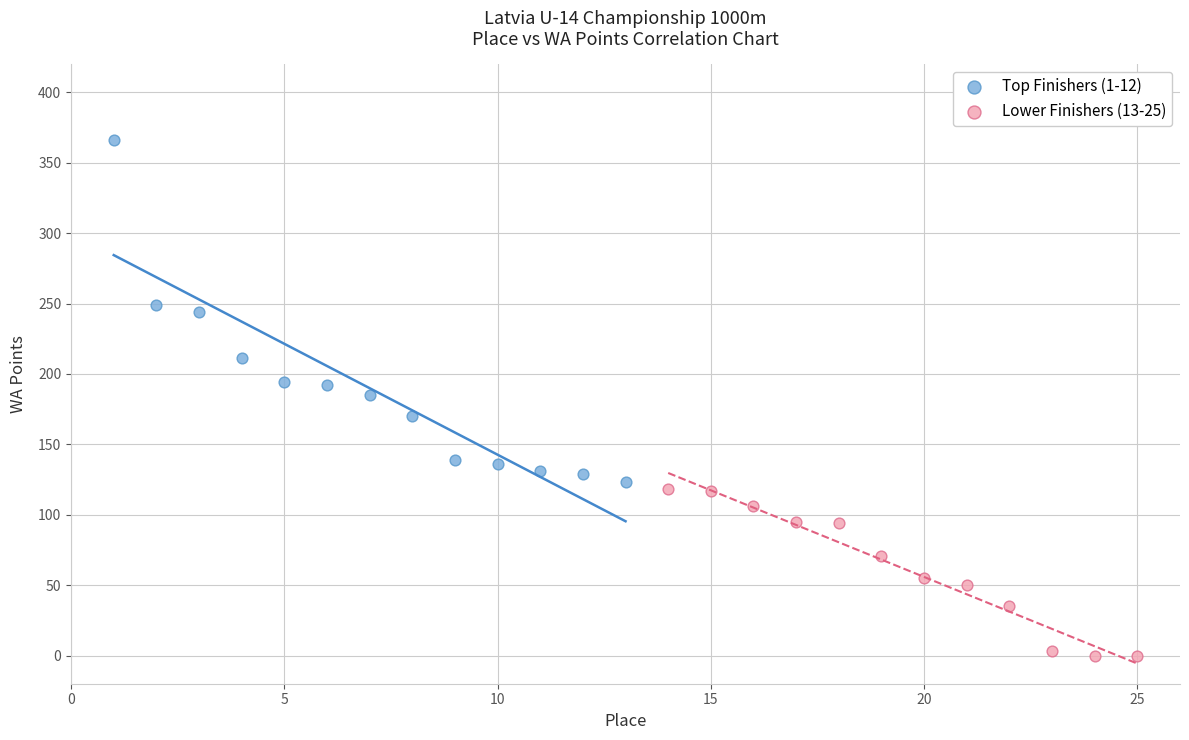

Which series reaches the minimum Y coordinate?

Lower Finishers (13-25)